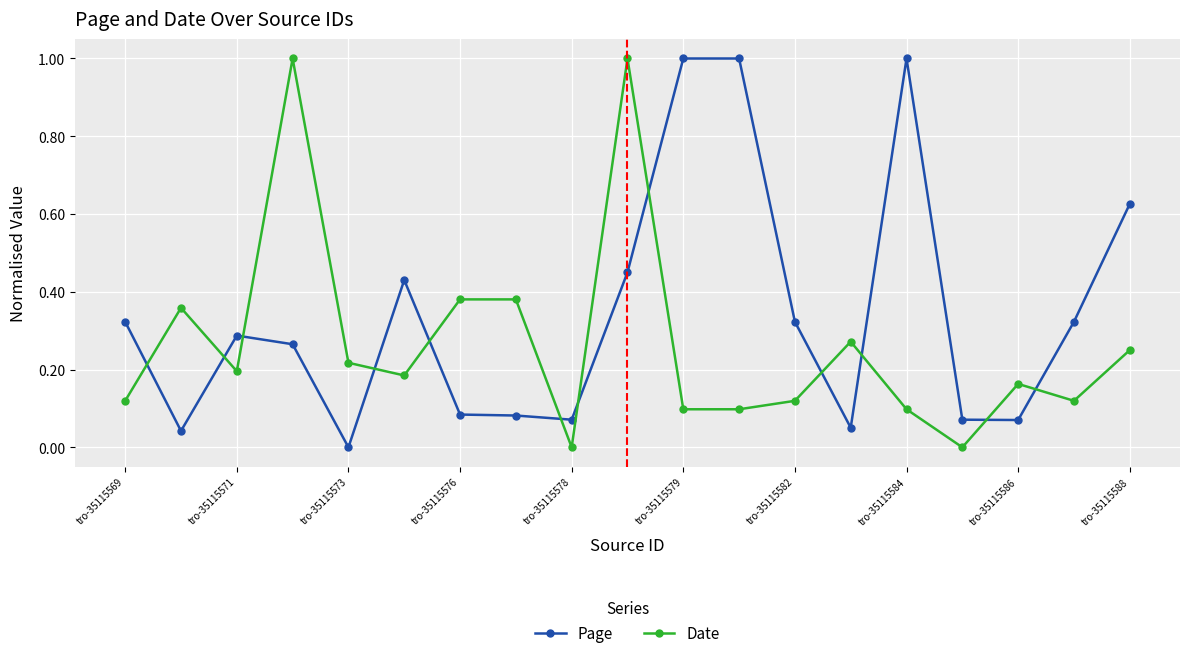

What is the maximum value shown in the chart?

1.0